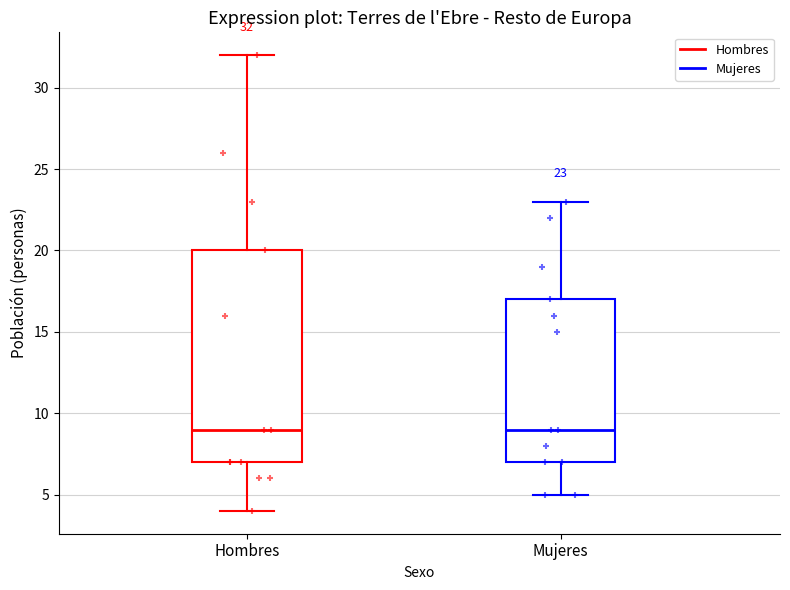

Comparing the boxes themselves (not the whiskers), which one is the tallest?

Hombres